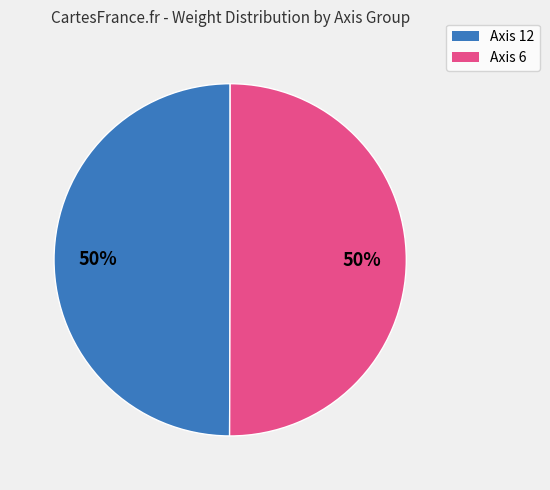

Count the number of slices in the pie.

2